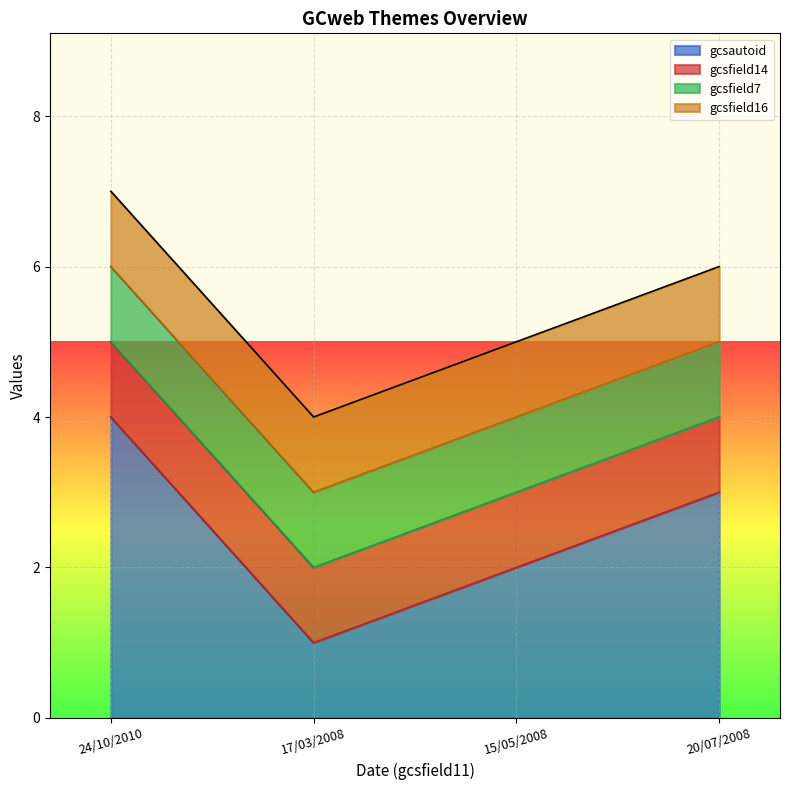

At which category does gcsautoid reach its first local valley?

17/03/2008